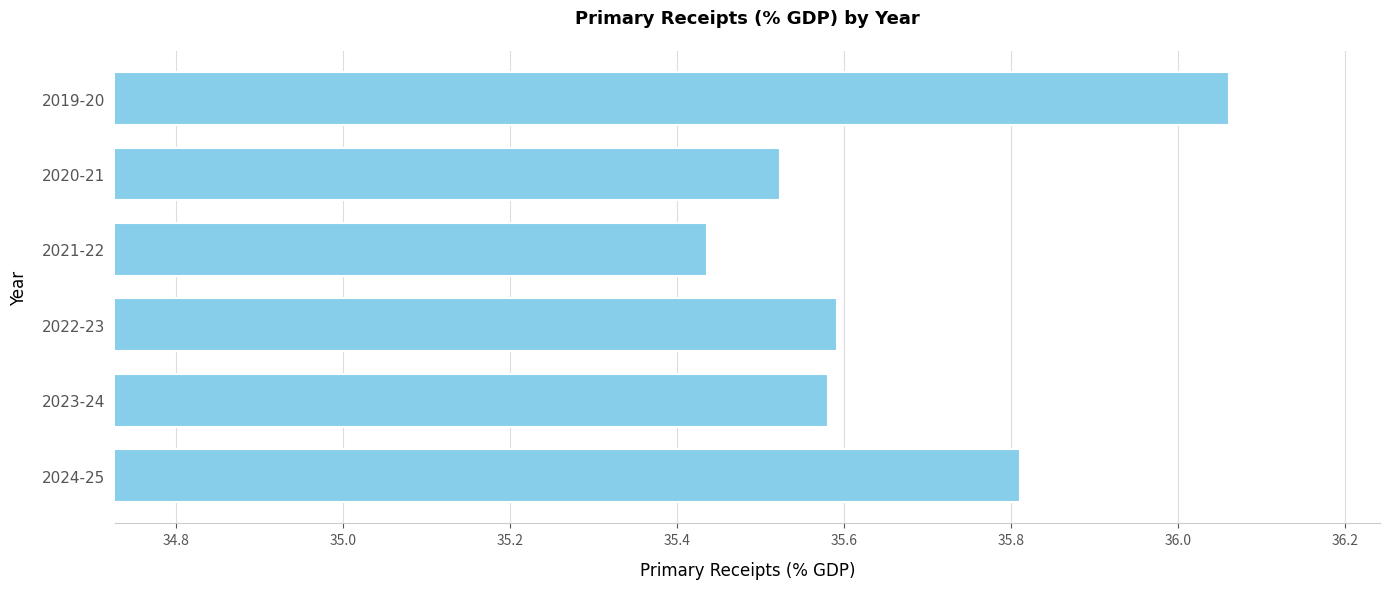

What is the difference between the maximum and minimum values?

0.6